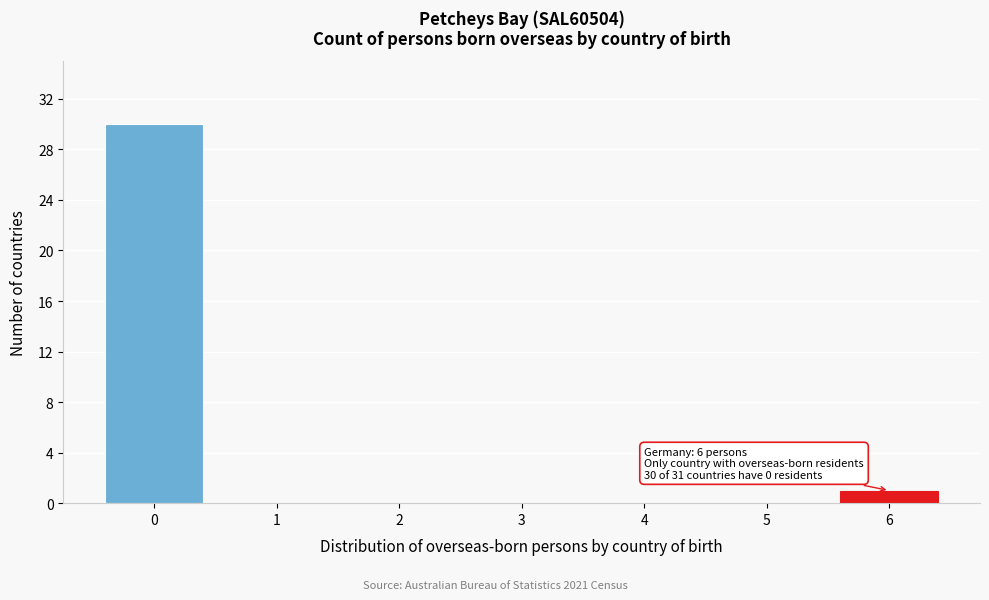

Reading left to right, extract all data points from this chart.

0=30	1=0	2=0	3=0	4=0	5=0	6=1